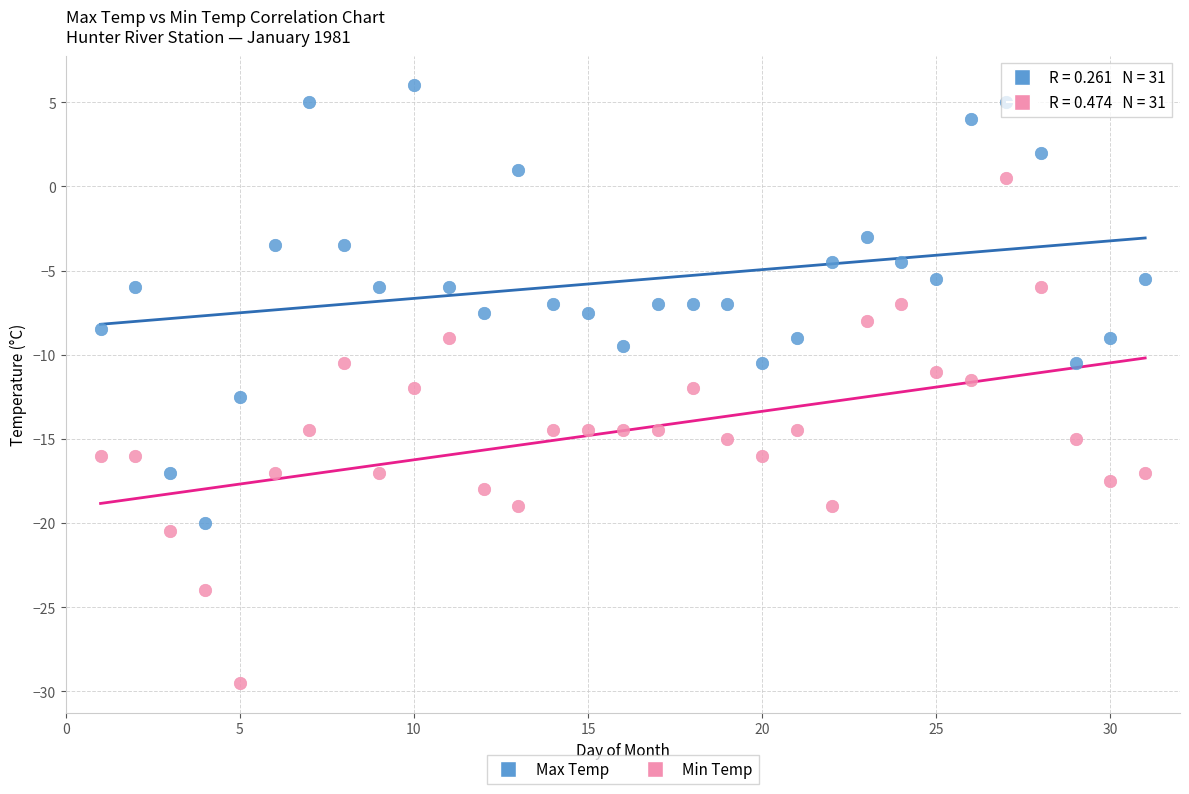

Across all data points, what is the range of Y values (max minus min)?

35.5